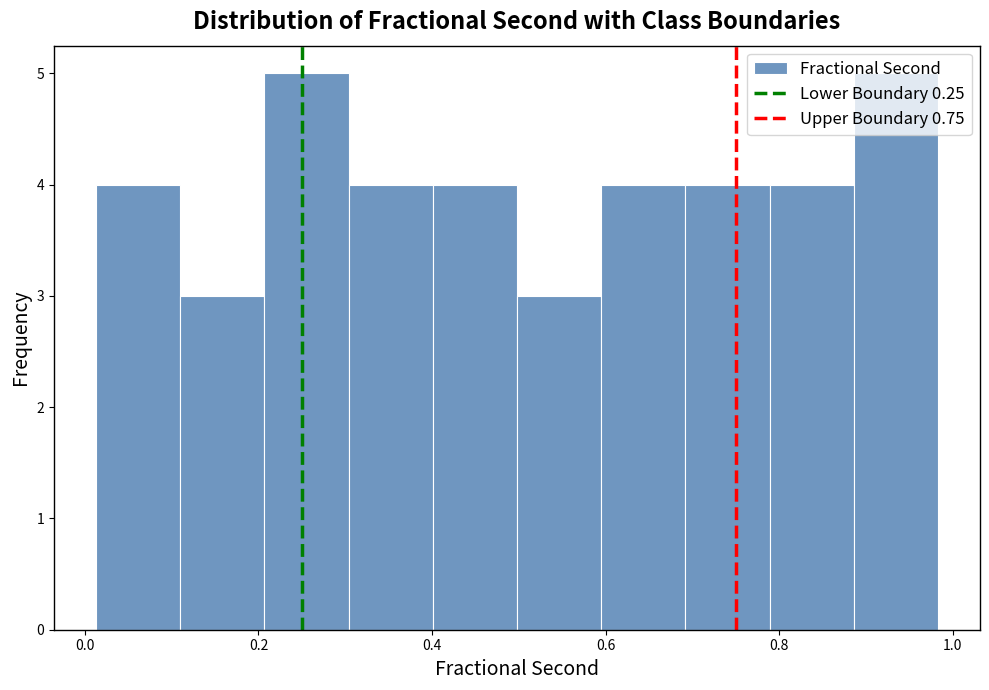

Reading left to right, transcribe this chart: for each bar, give the range it covers on the x-axis and its height. Neither the bar edges nor the heights are printed on the chart, so give them approximately, as read against the axes.

0.02 to 0.10: 4
0.10 to 0.20: 3
0.20 to 0.30: 5
0.30 to 0.40: 4
0.40 to 0.50: 4
0.50 to 0.60: 3
0.60 to 0.70: 4
0.70 to 0.78: 4
0.78 to 0.88: 4
0.88 to 0.98: 5